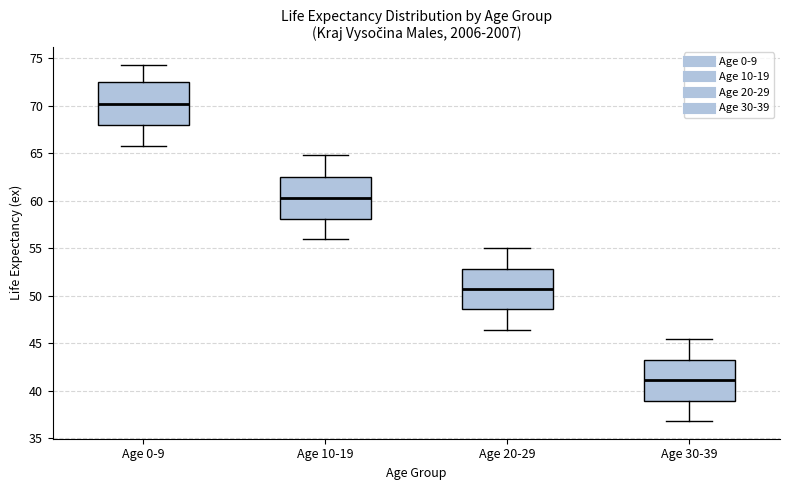

Where does the lower whisker of the box for Age 30-39 end on the y-axis? The values are not printed on the chart, so give them approximately, as read against the axis.

37.0